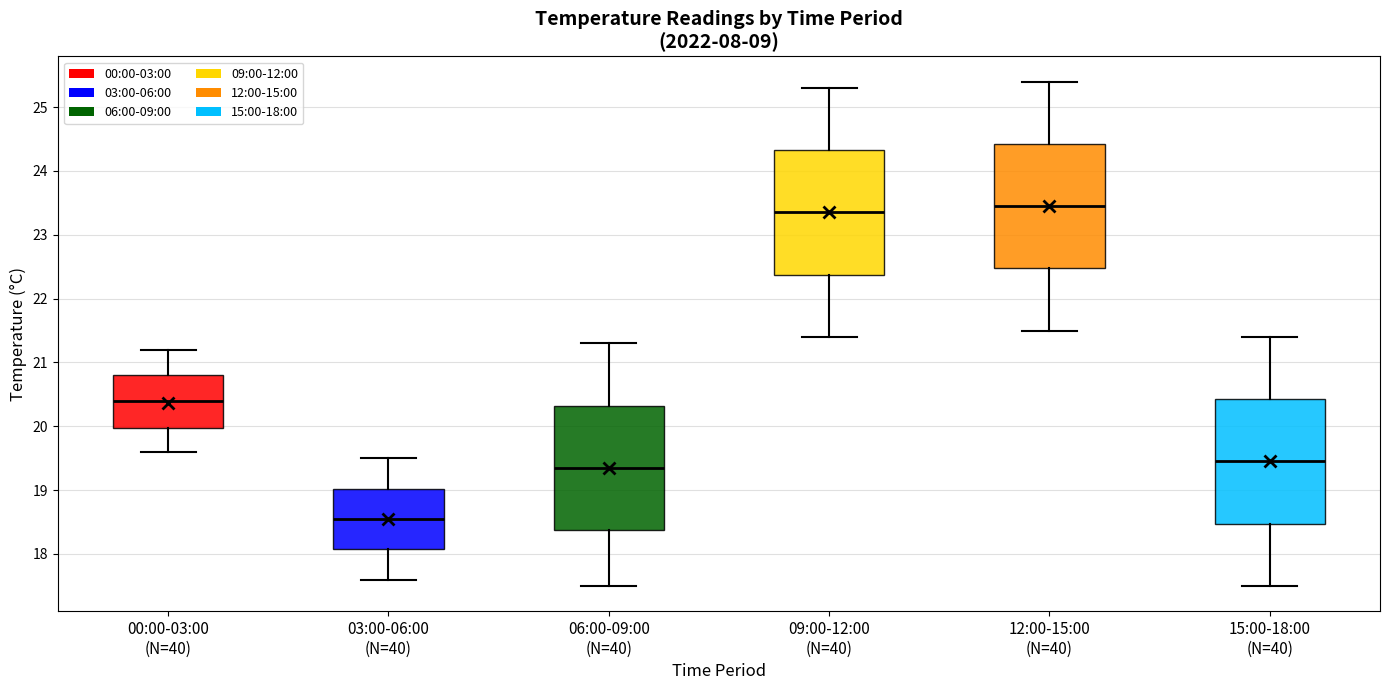

Reading left to right, transcribe this box plot: for each box, give where its median line is, the range the box spans, and where its two whiskers end, as read against the y-axis. The values are not printed on the chart, so give them approximately, as read against the axis.

00:00-03:00 (N=40): median 20.4, box 20.0 to 20.8, whiskers 19.6 to 21.2
03:00-06:00 (N=40): median 18.6, box 18.1 to 19.0, whiskers 17.6 to 19.5
06:00-09:00 (N=40): median 19.4, box 18.4 to 20.3, whiskers 17.5 to 21.3
09:00-12:00 (N=40): median 23.4, box 22.4 to 24.3, whiskers 21.4 to 25.3
12:00-15:00 (N=40): median 23.5, box 22.5 to 24.4, whiskers 21.5 to 25.4
15:00-18:00 (N=40): median 19.5, box 18.5 to 20.4, whiskers 17.5 to 21.4